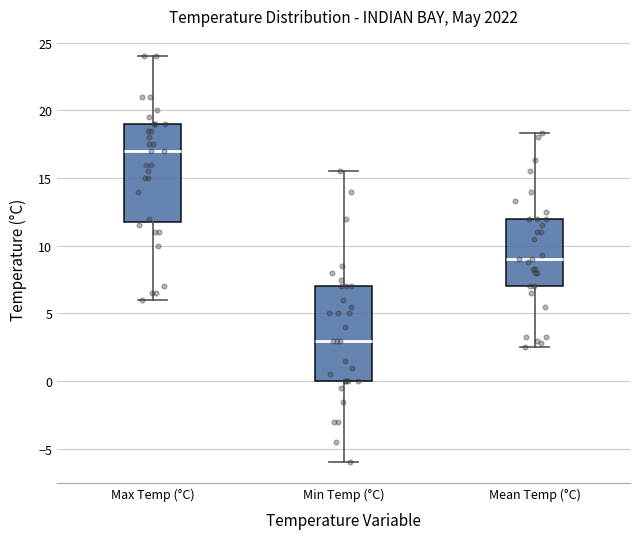

Reading left to right, read every box against the y-axis: the position of its median line, the range the box covers, and the ends of its whiskers. The values are not printed on the chart, so give them approximately, as read against the axis.

Max Temp (°C): median 17.0, box 12.0 to 19.0, whiskers 6.0 to 24.0
Min Temp (°C): median 3.0, box 0.0 to 7.0, whiskers -6.0 to 15.5
Mean Temp (°C): median 9.0, box 7.0 to 12.0, whiskers 2.5 to 18.5